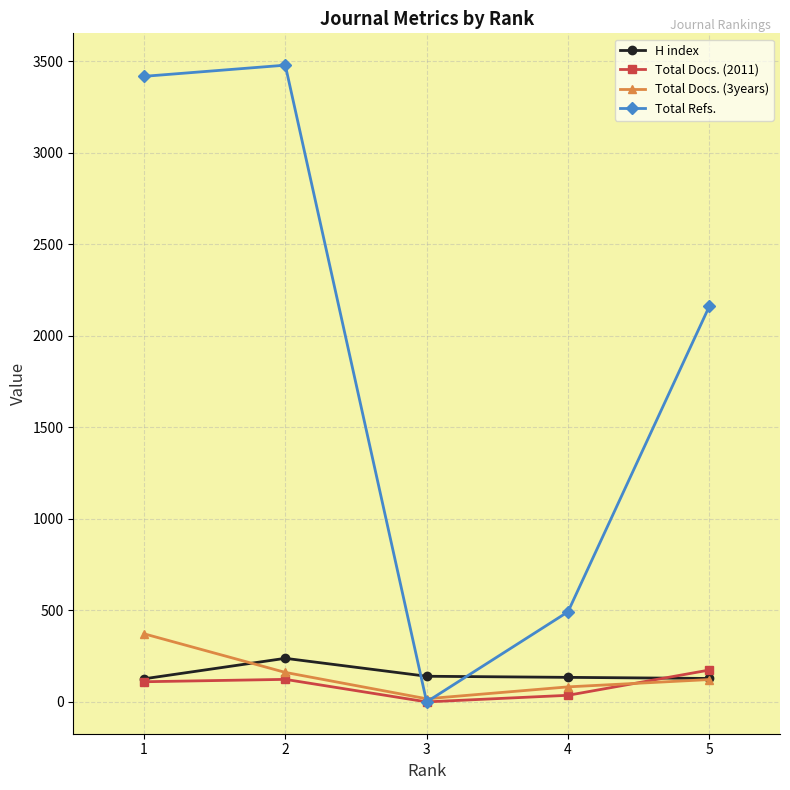

What is the value of the H index point at the 4th from the left?

134